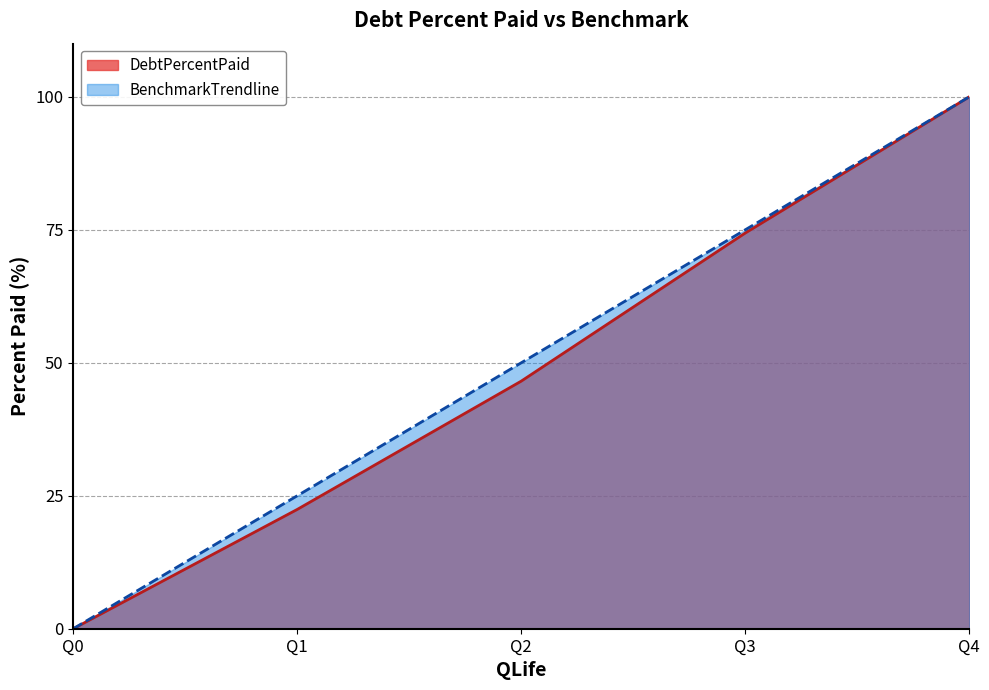

Count the number of categories in the chart.

5